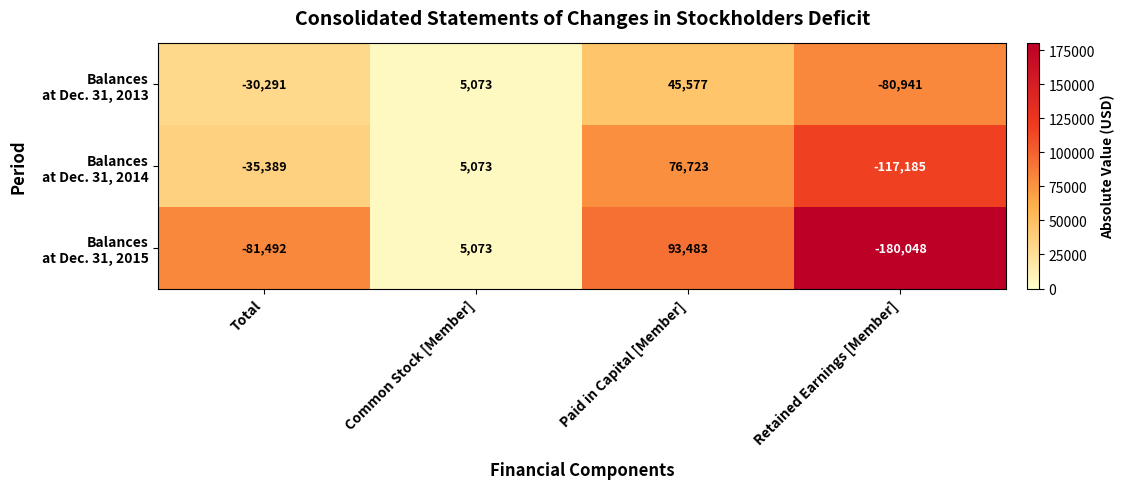

At which category is the sum across all series the highest?

Paid in Capital [Member]